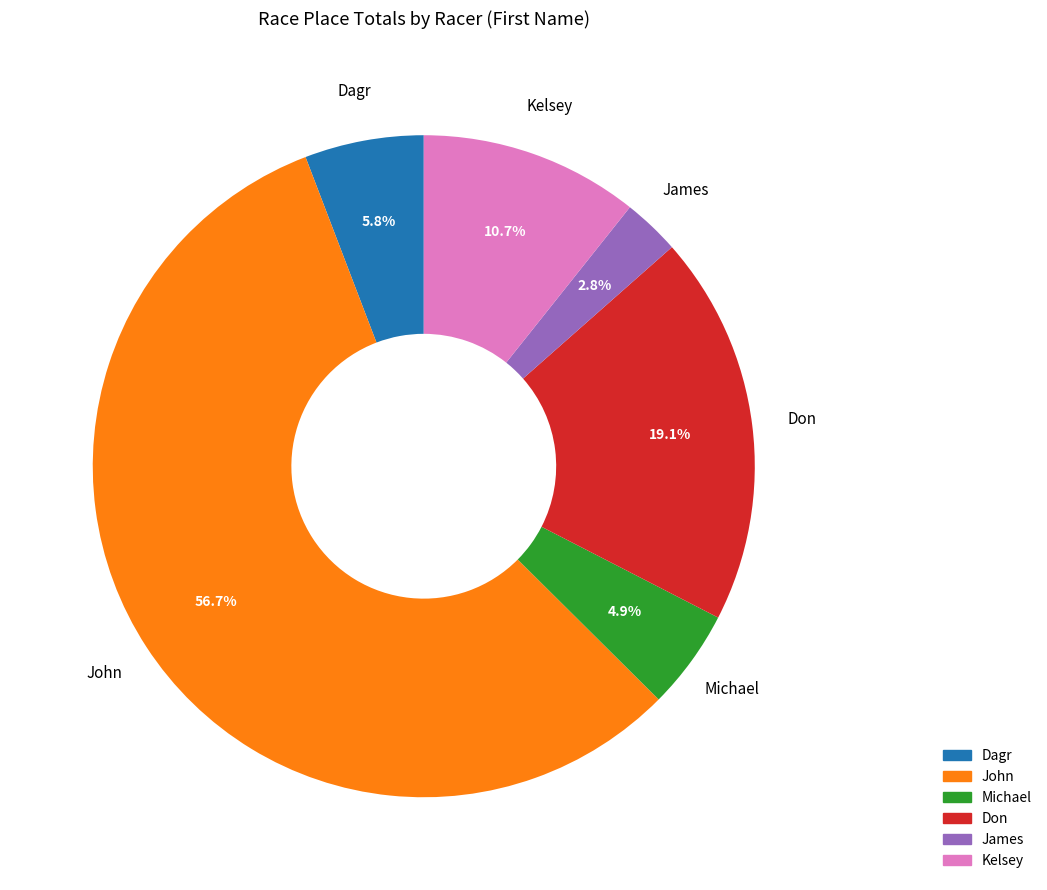

Which slice is the smallest?

James